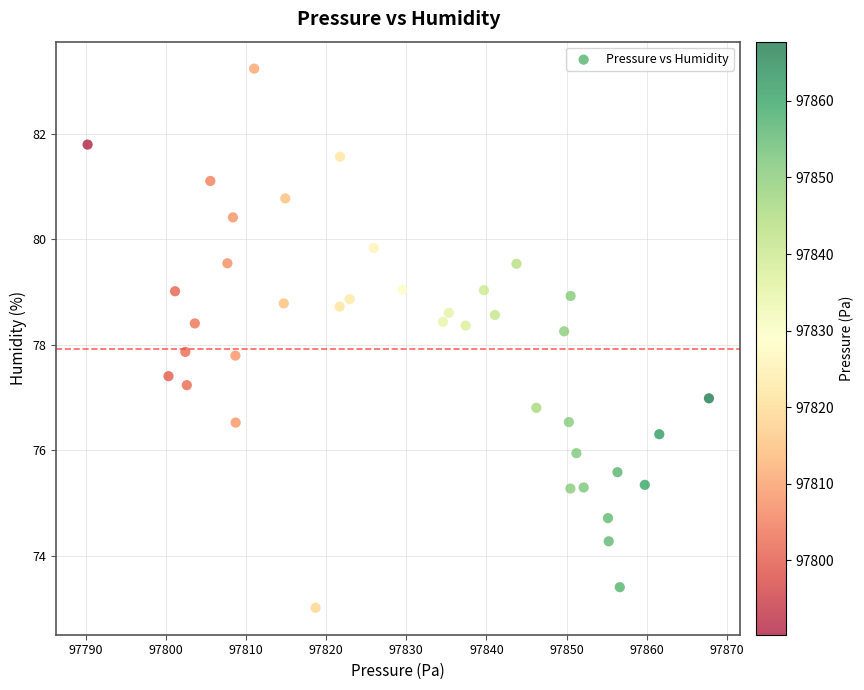

What is the range of Y values (max minus min)?

10.2